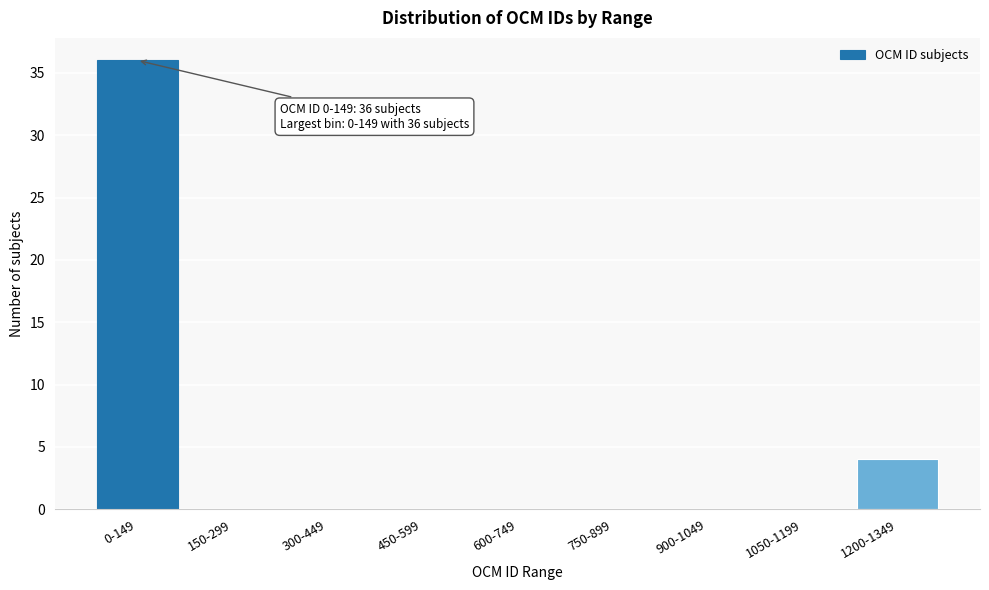

Reading left to right, extract all data points from this chart.

0-149=36	150-299=0	300-449=0	450-599=0	600-749=0	750-899=0	900-1049=0	1050-1199=0	1200-1349=4